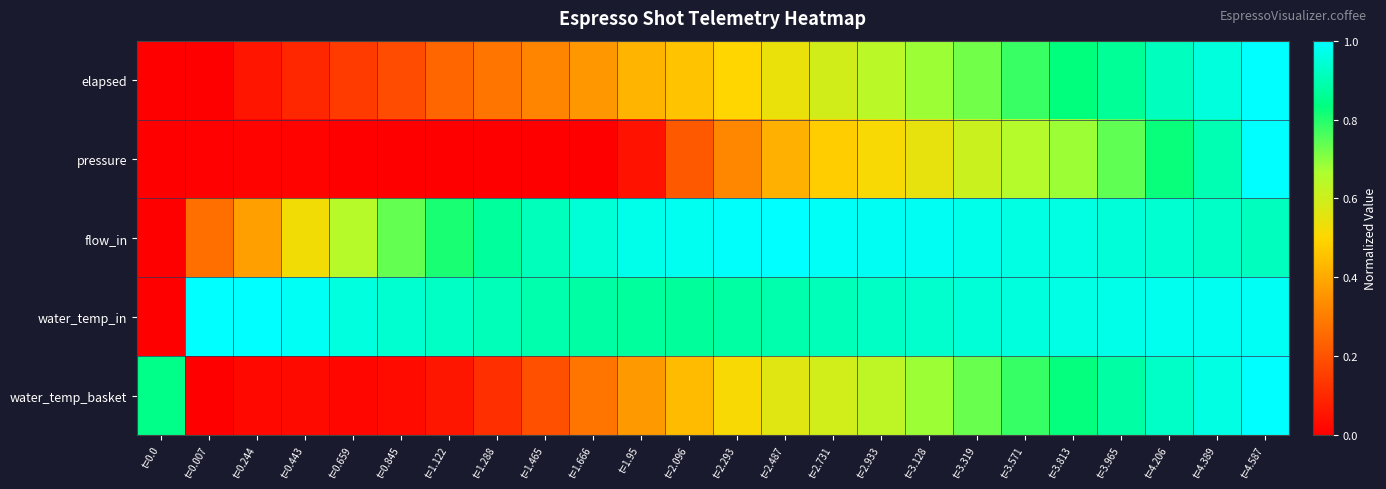

List the series in order of their peak value, lowest first.

elapsed, pressure, flow_in, water_temp_in, water_temp_basket